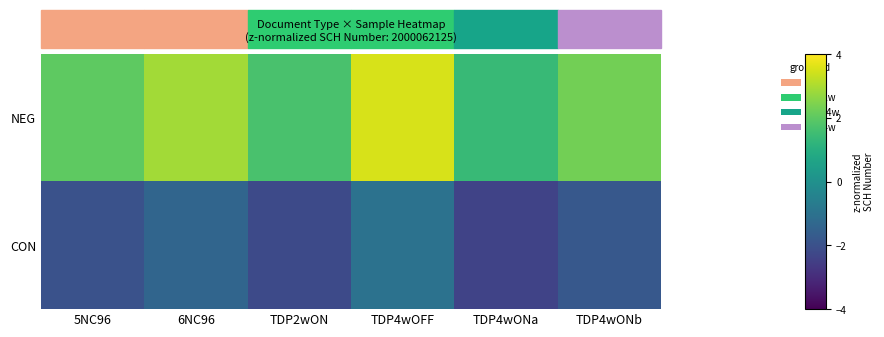

At which category does the chart reach its minimum across all series?

TDP4wONa